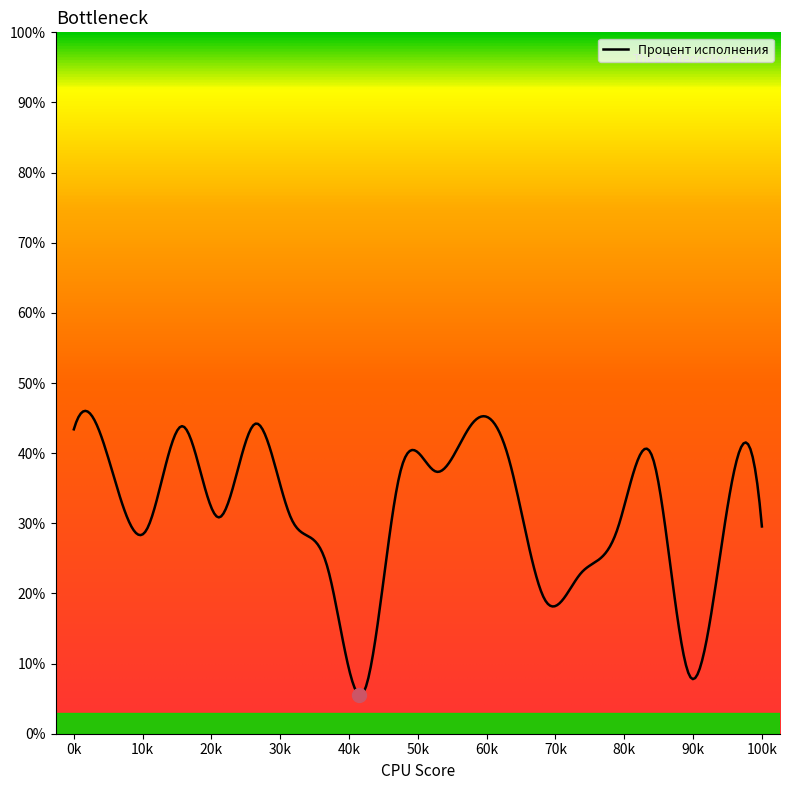

True or false: the data has more than 2 interior local peaks.

True